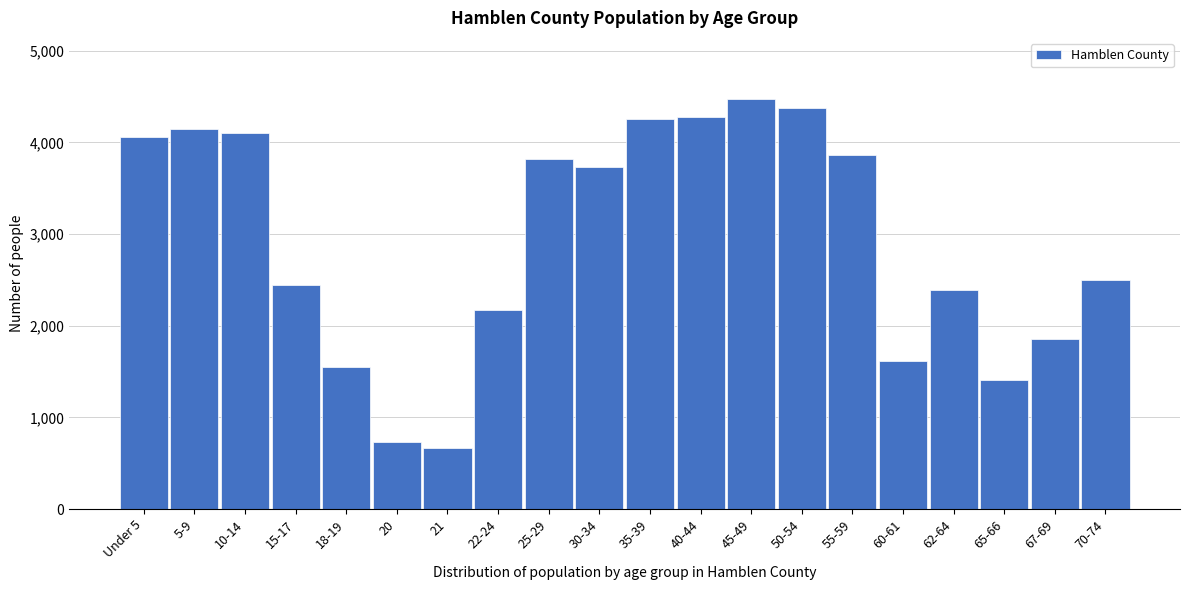

Reading left to right, transcribe all the data shown in this chart.

4061	4140	4098	2441	1545	726	666	2166	3820	3727	4250	4273	4469	4372	3858	1620	2394	1408	1851	2500